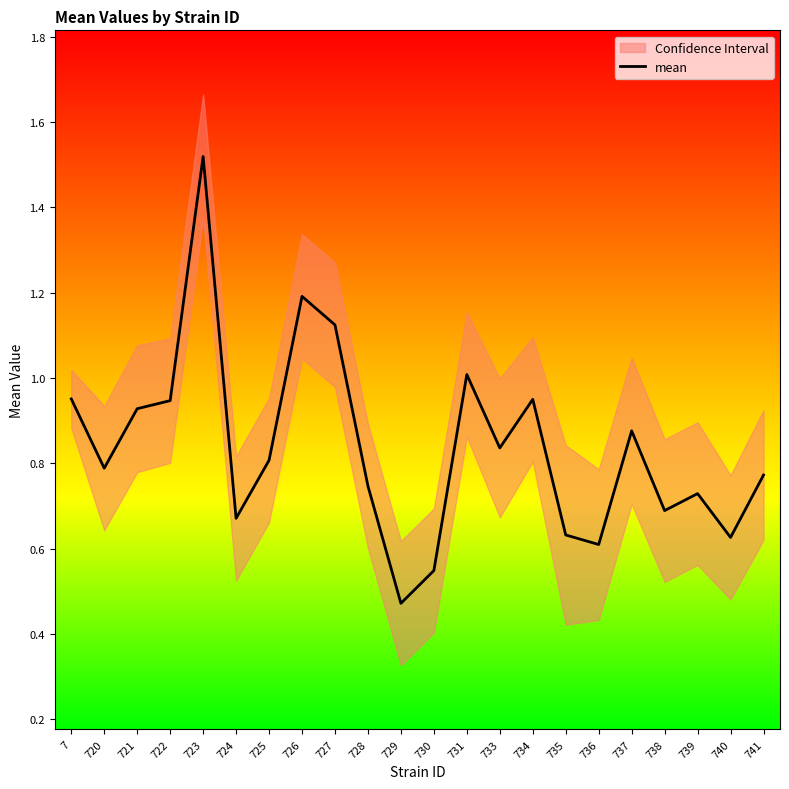

What is the value of the 12th point from the left?

0.5